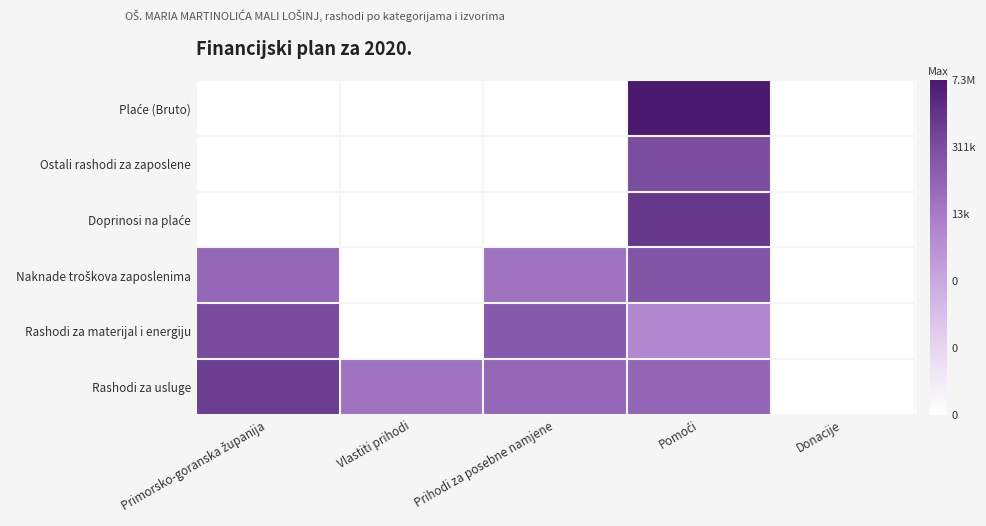

How many distinct data groups are displayed?

6